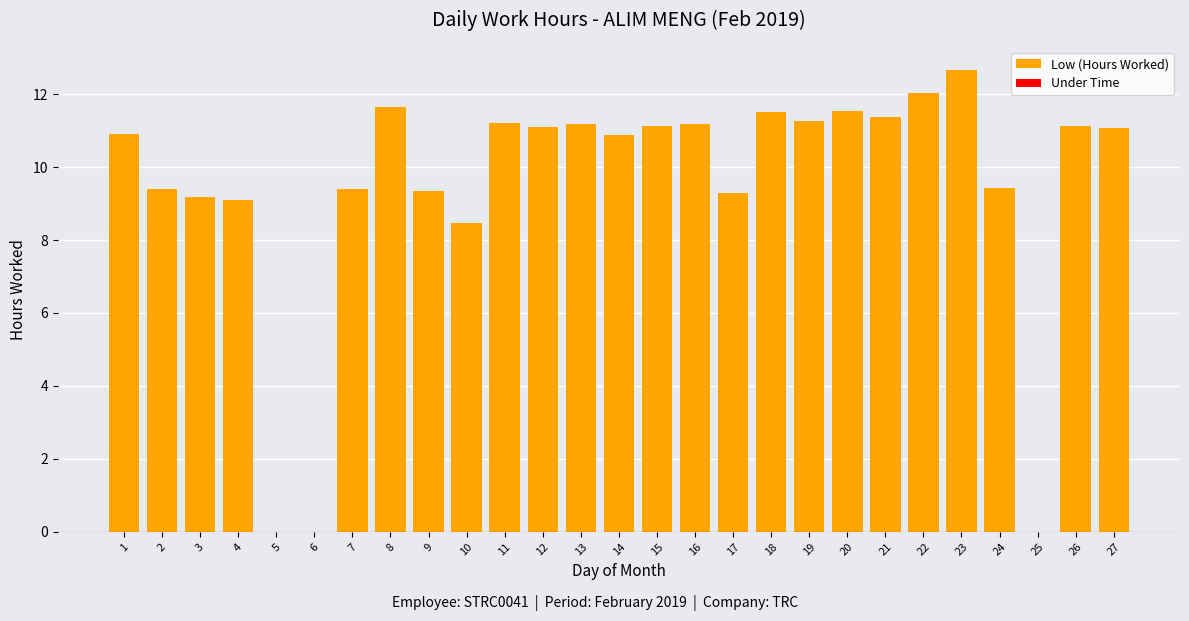

The chart shows a value of 11.2 at 13. True or false?

True